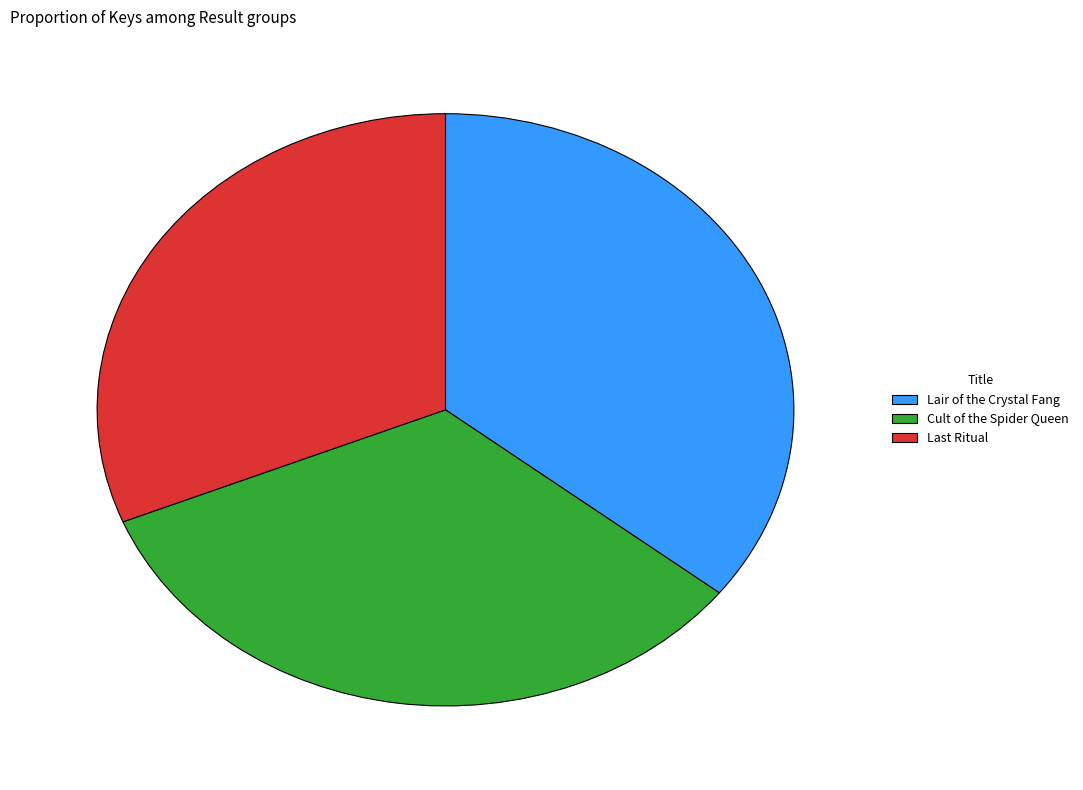

How many segments does this pie chart have?

3